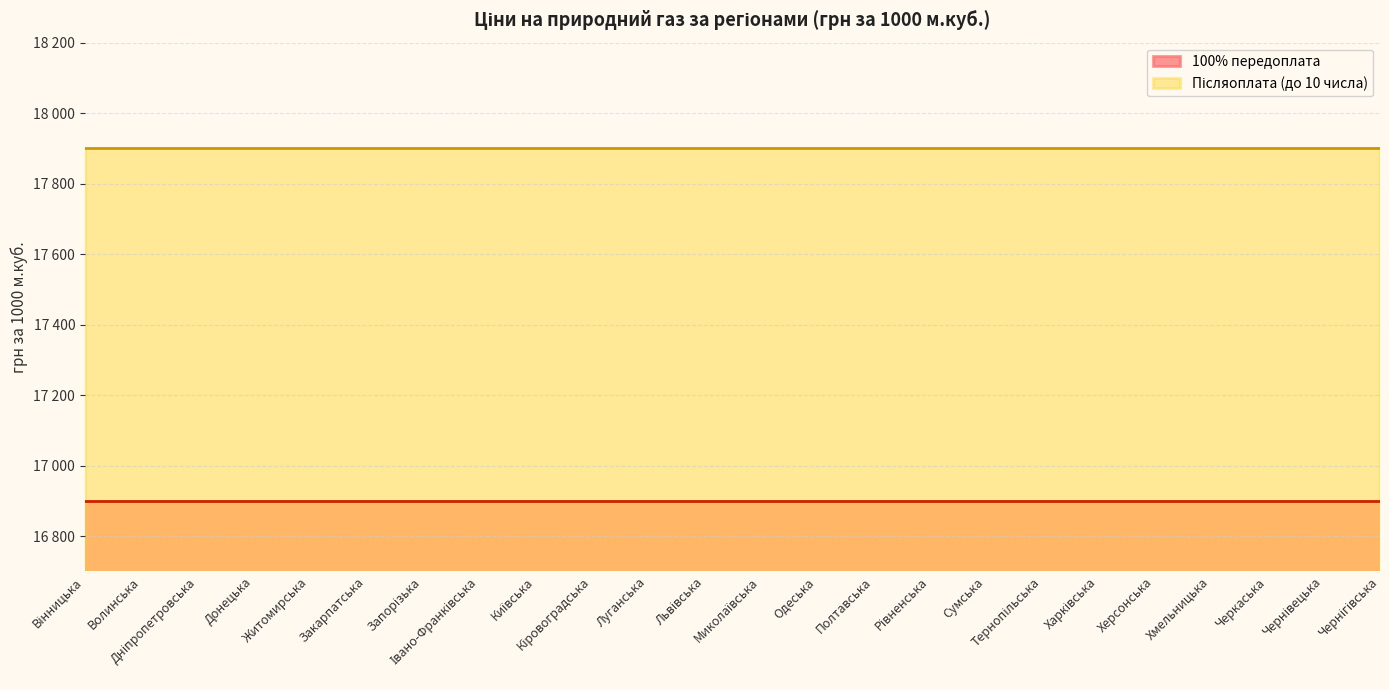

What is the sum of the Післяоплата (до 10 числа) values at Тернопільська and Дніпропетровська?

35800